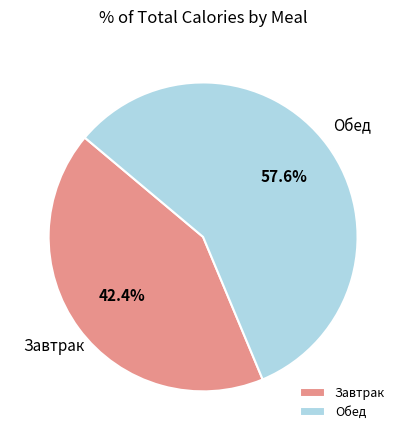

Combined, do Обед and Завтрак account for over 50%?

Yes